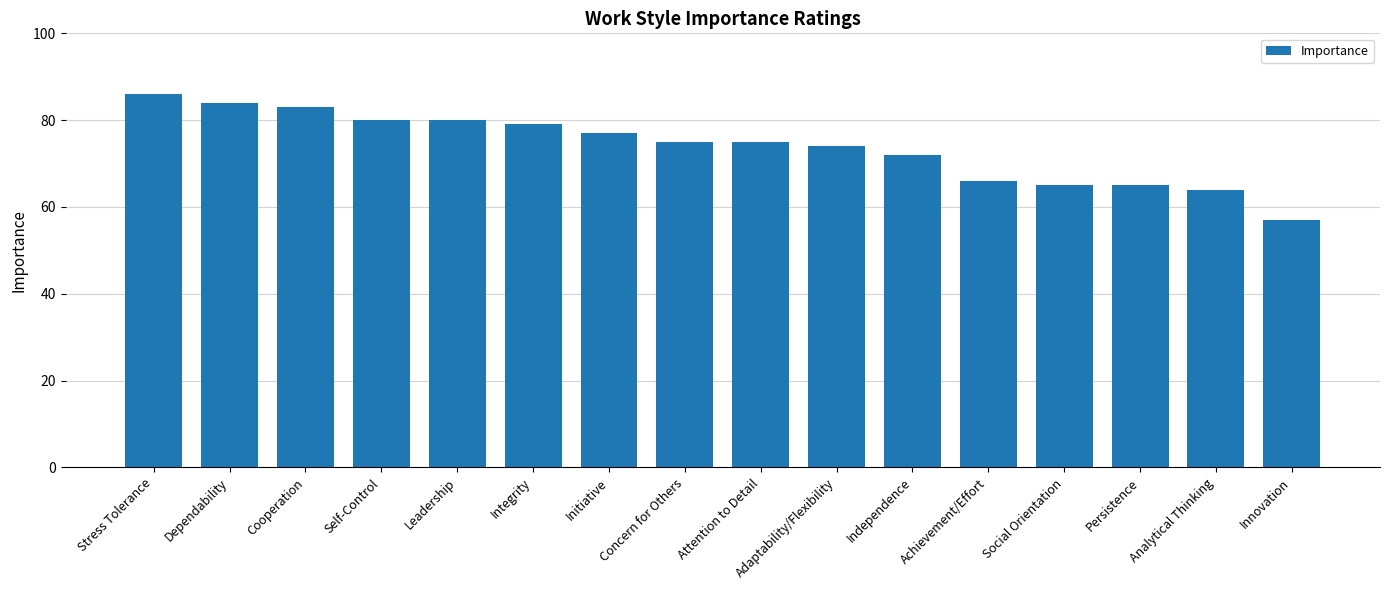

What is the label of the 13th bar from the right?

Self-Control